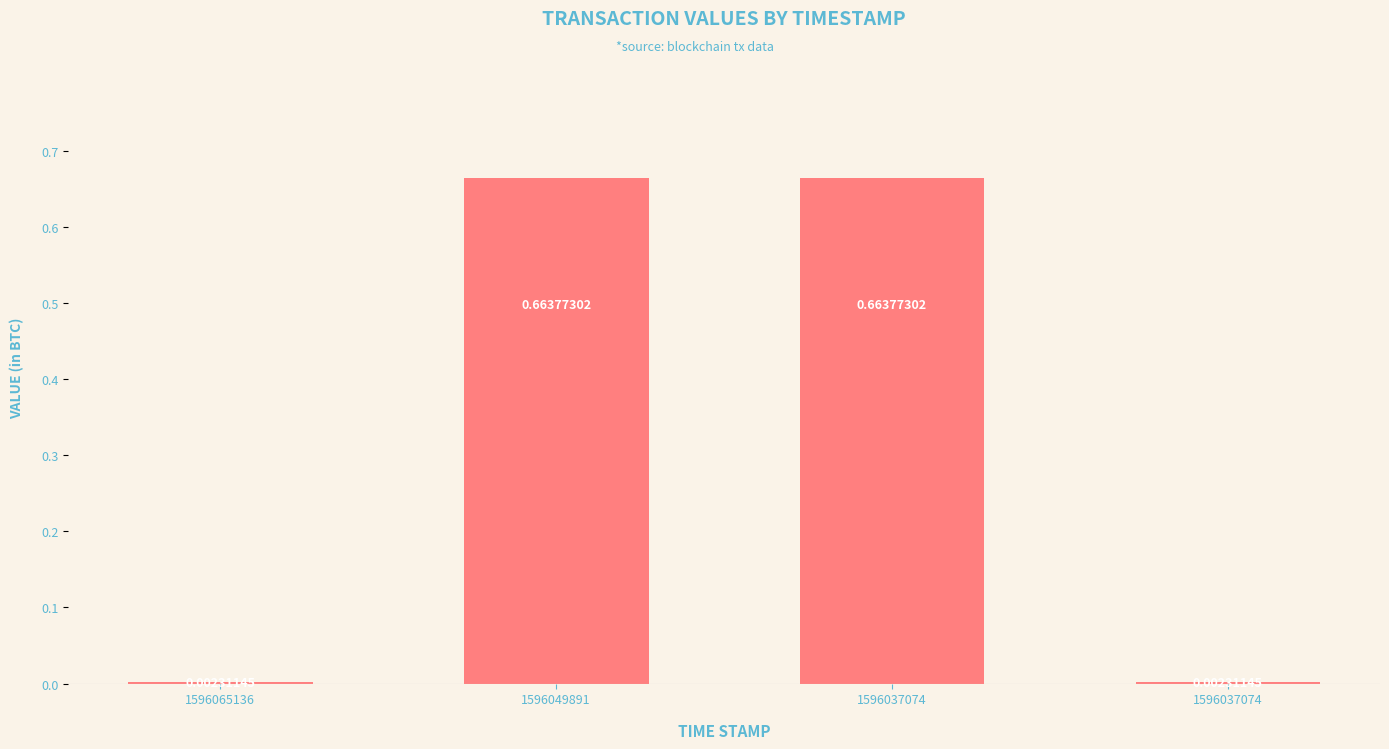

What is the greatest value displayed?

0.7